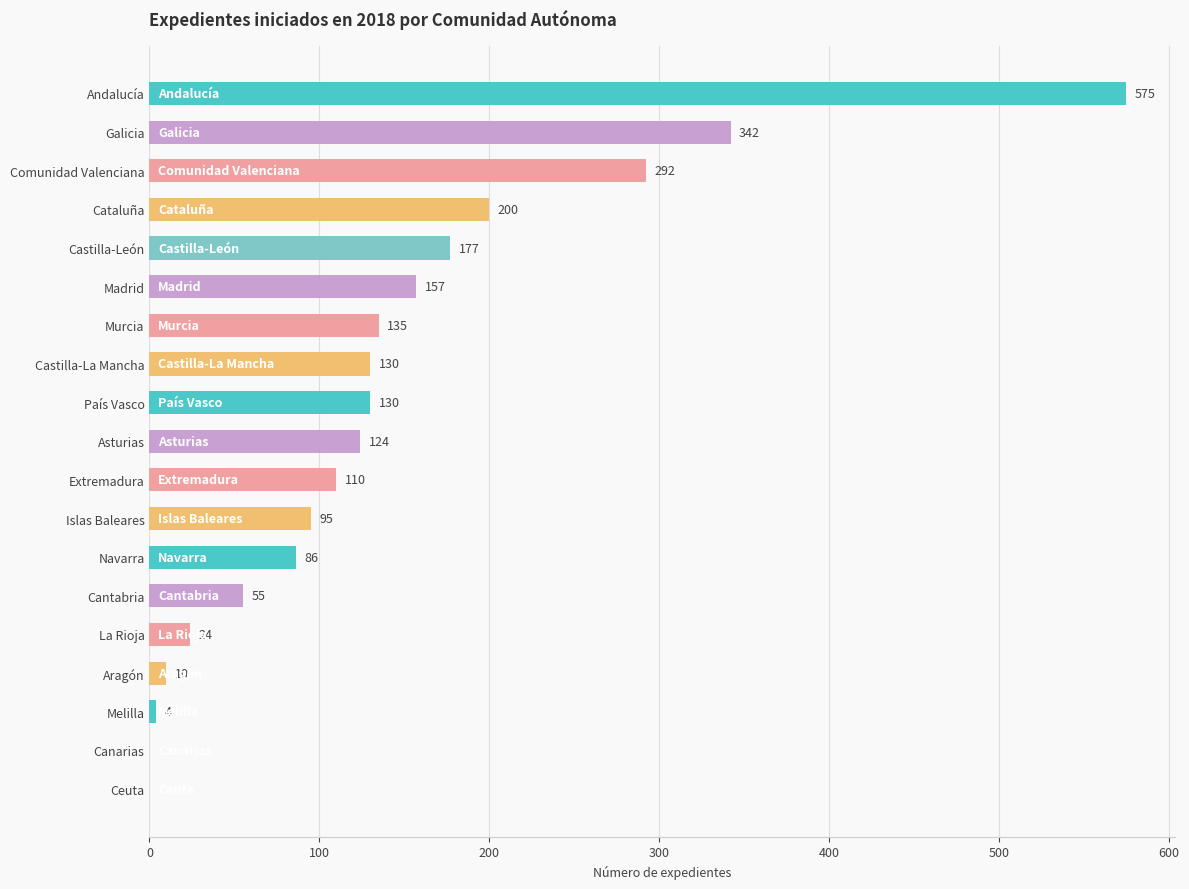

The value at Navarra is 131. True or false?

False